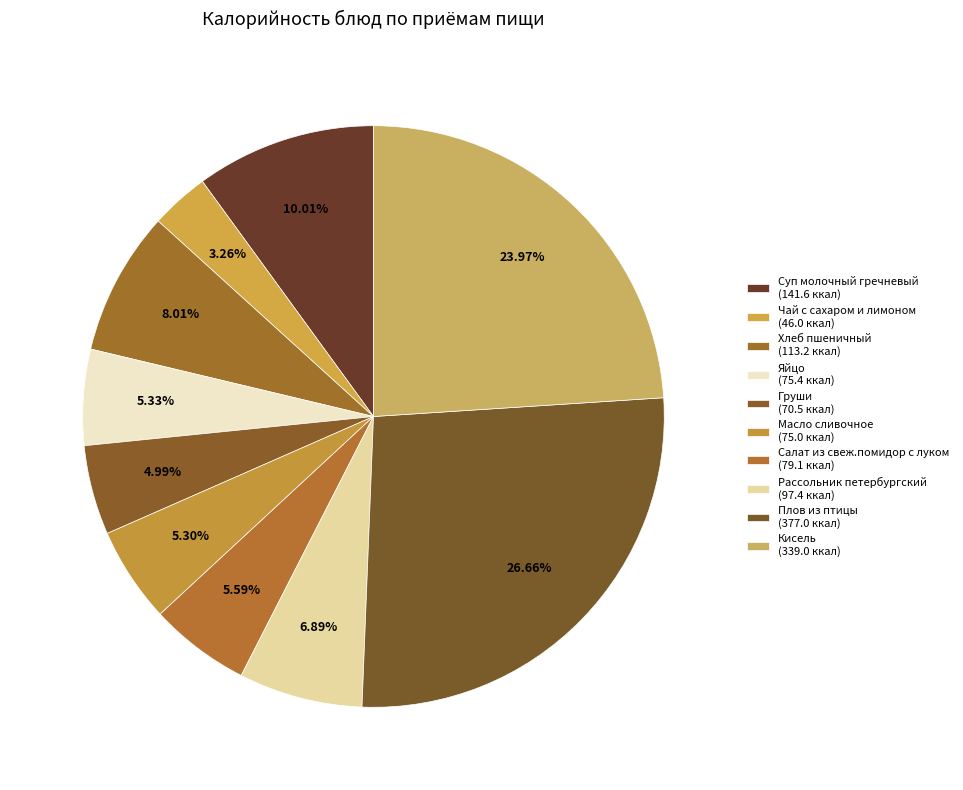

How many segments does this pie chart have?

10